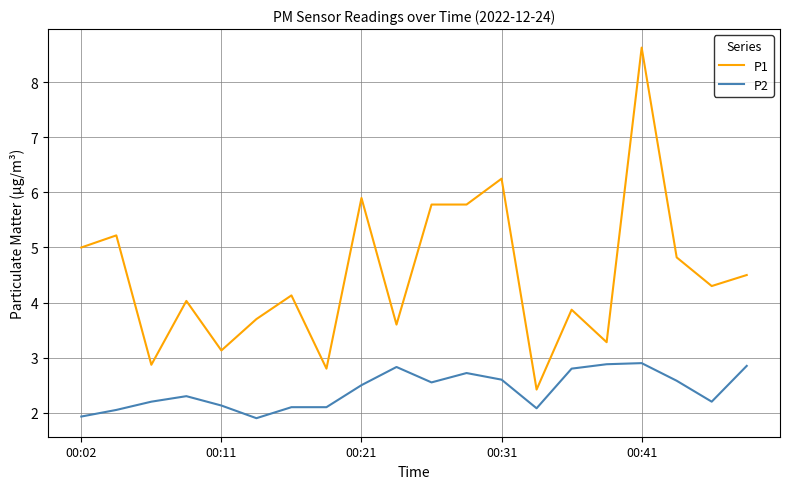

List the series in order of their overall mean, lowest first.

P2, P1